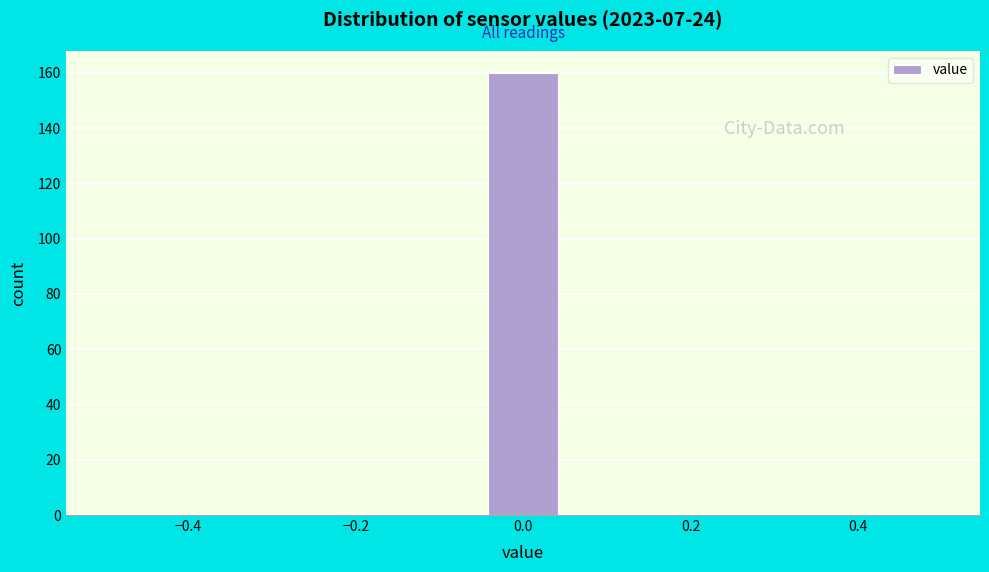

Over which range of the x-axis is the bar tallest?

-0.04 to 0.04